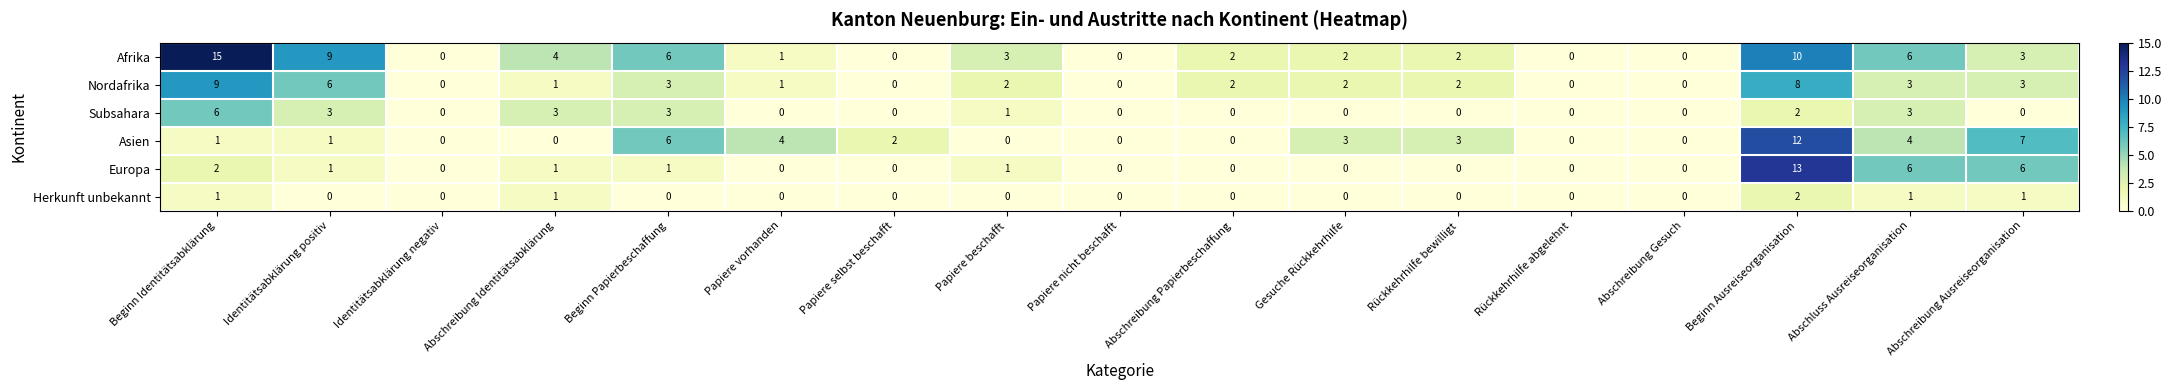

Which series has the widest spread of values?

Afrika